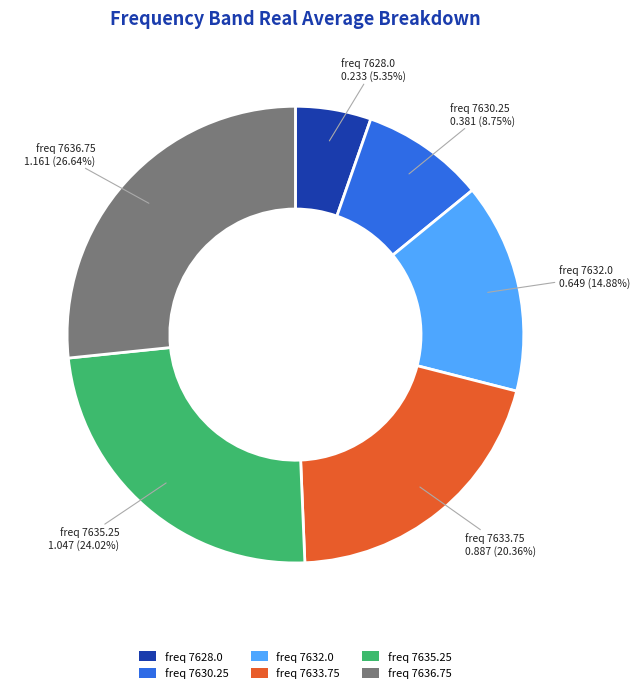

Does any single category account for the majority?

No